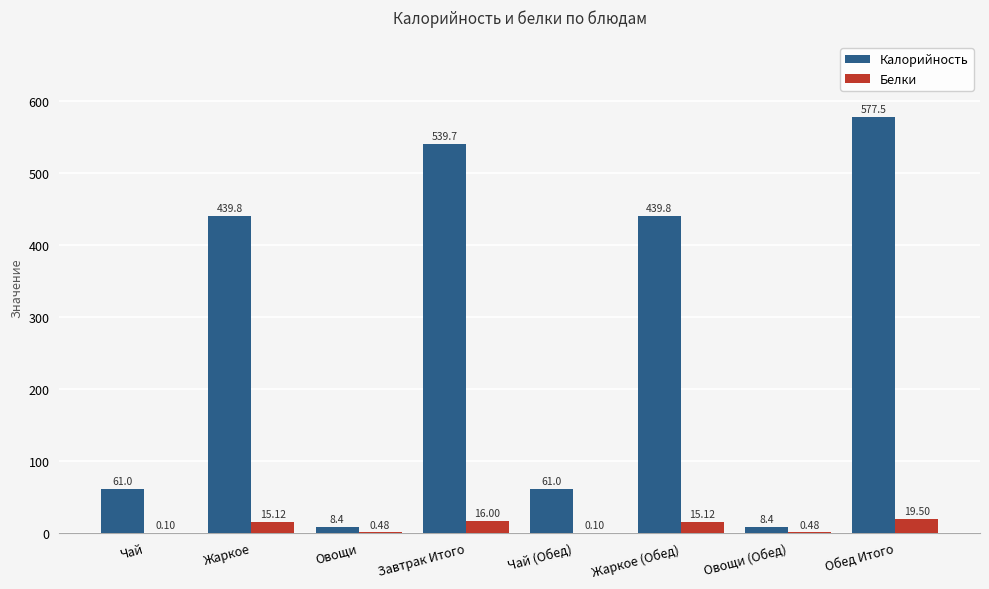

What is the sum of the Калорийность values at Чай (Обед) and Чай?

122.0